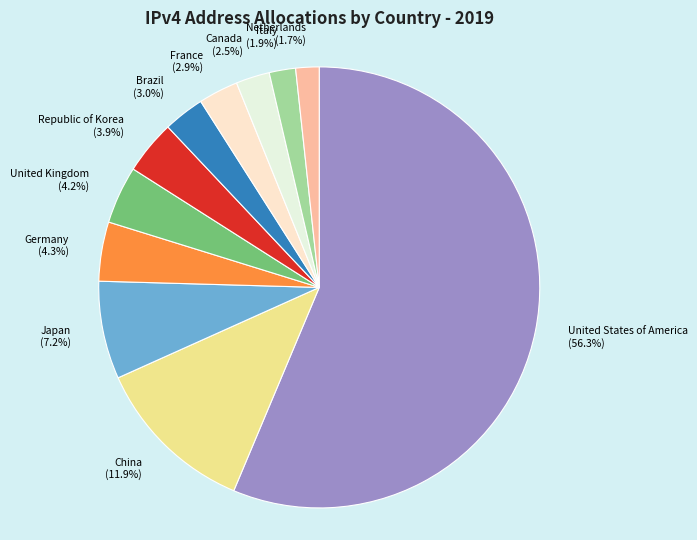

How many slices are in this pie chart?

11